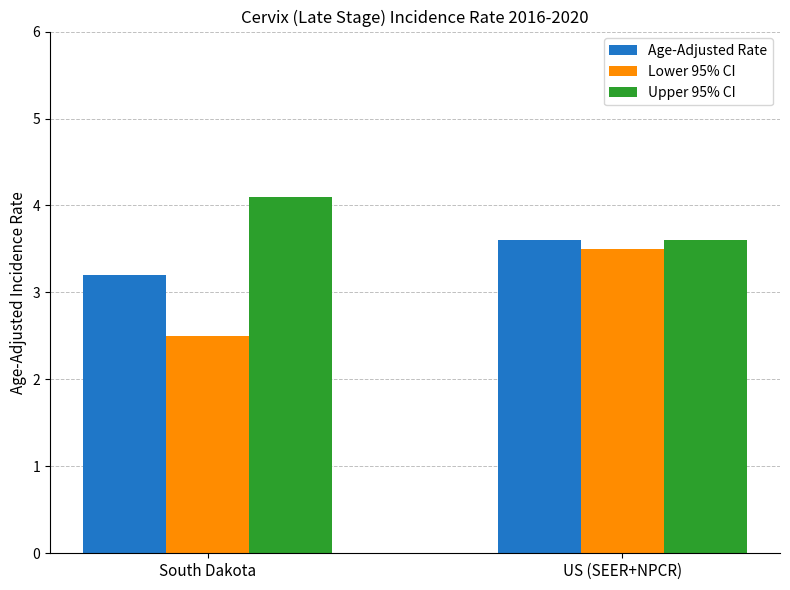

Reading left to right, extract all data points from this chart.

Age-Adjusted Rate: South Dakota=3.2	US (SEER+NPCR)=3.6
Lower 95% CI: South Dakota=2.5	US (SEER+NPCR)=3.5
Upper 95% CI: South Dakota=4.1	US (SEER+NPCR)=3.6